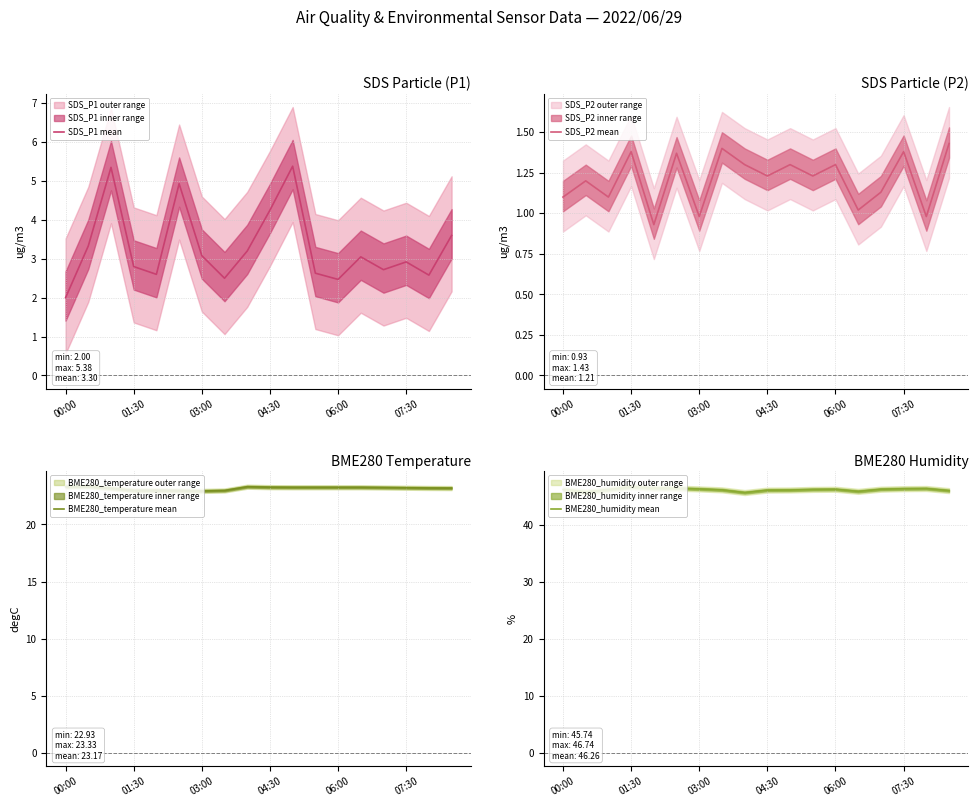

At which label does BME280_humidity mean first exceed 46?

00:00